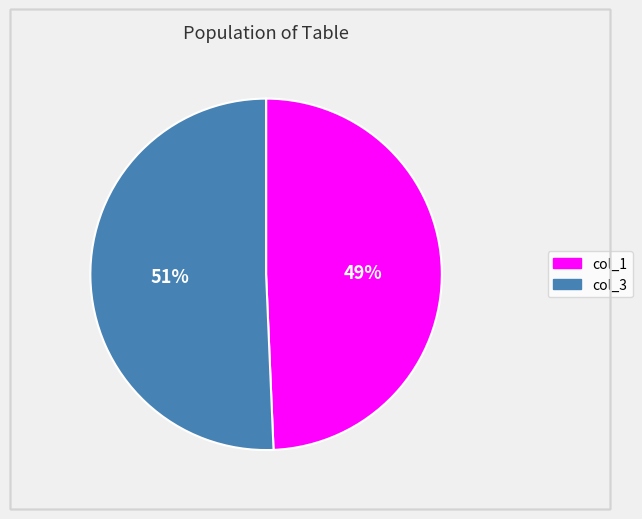

Rank the categories by value from lowest to highest.

col_1, col_3